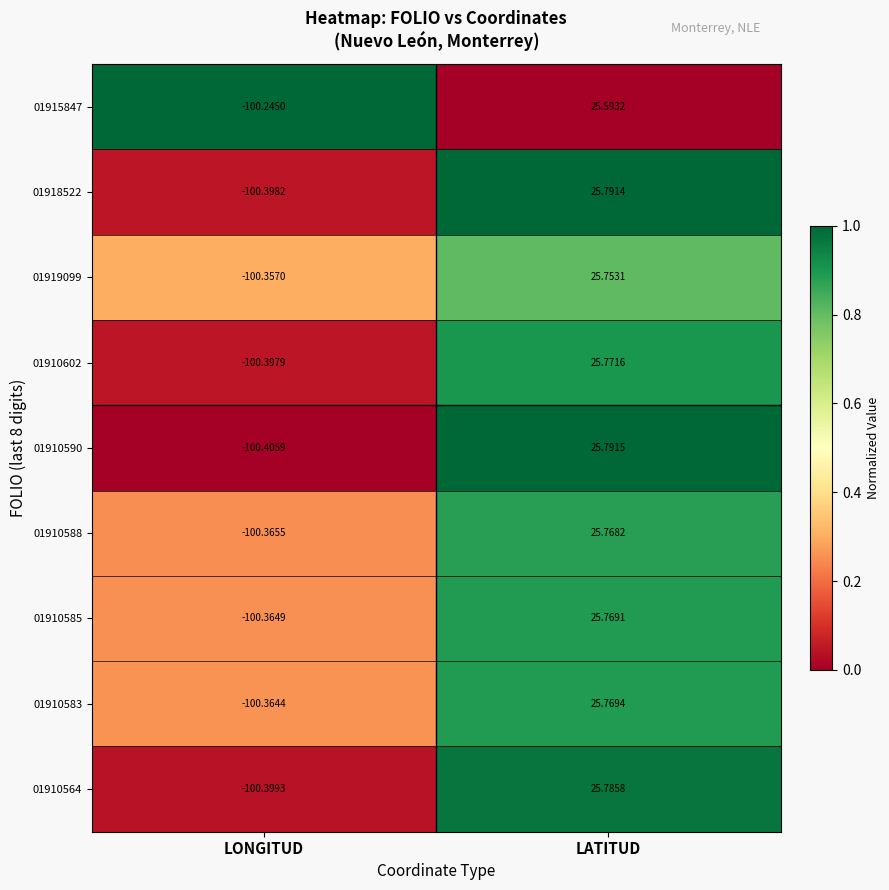

Which category has the lowest value in the 01910564 series?

LONGITUD